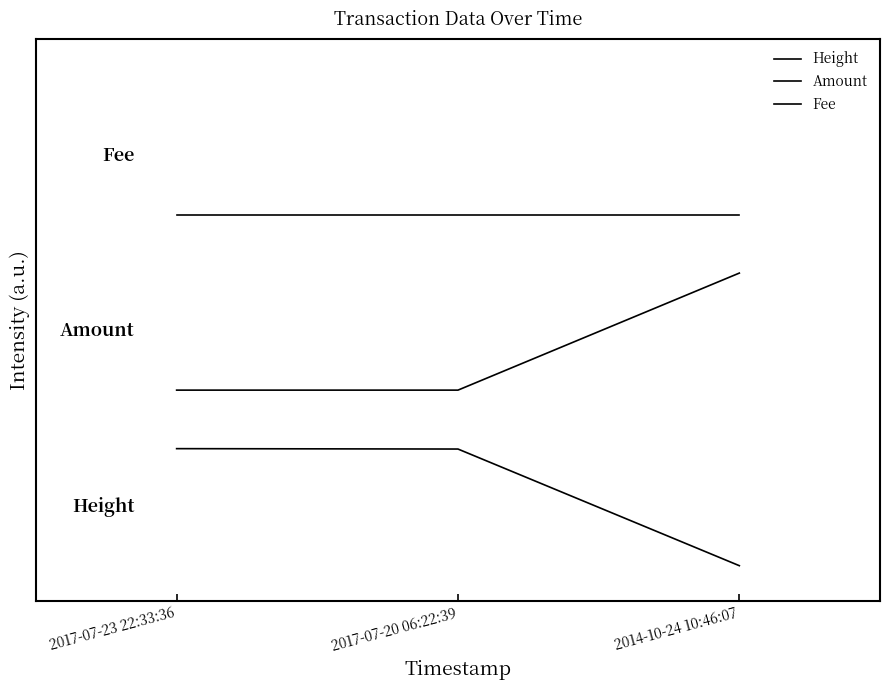

What is the approximate value of Height at 2017-07-23 22:33:36?

1.0